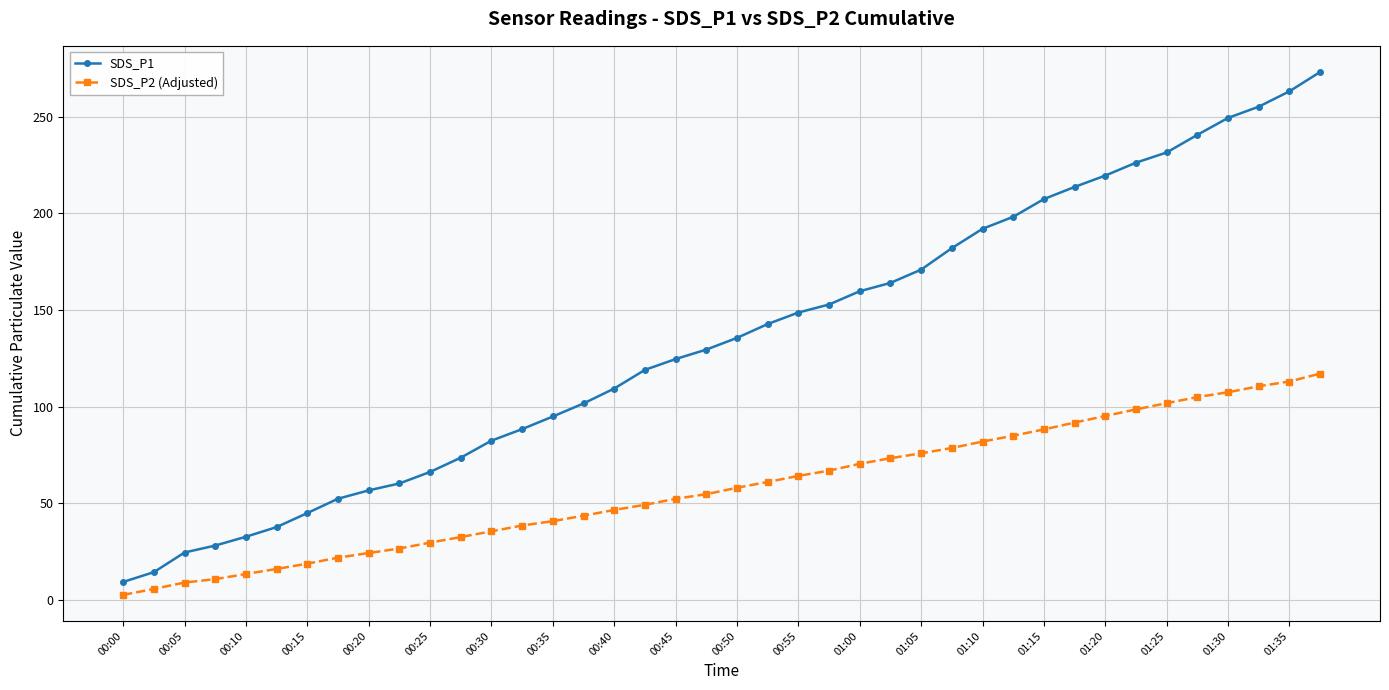

Which series has the largest total across all categories?

SDS_P1